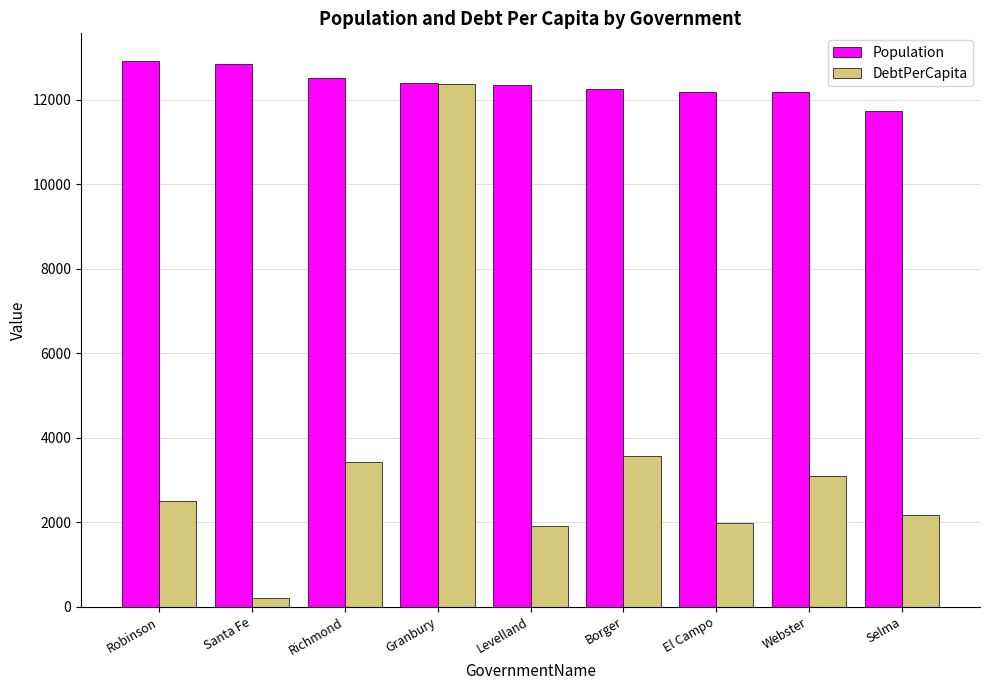

At which category is the sum across all series the highest?

Granbury